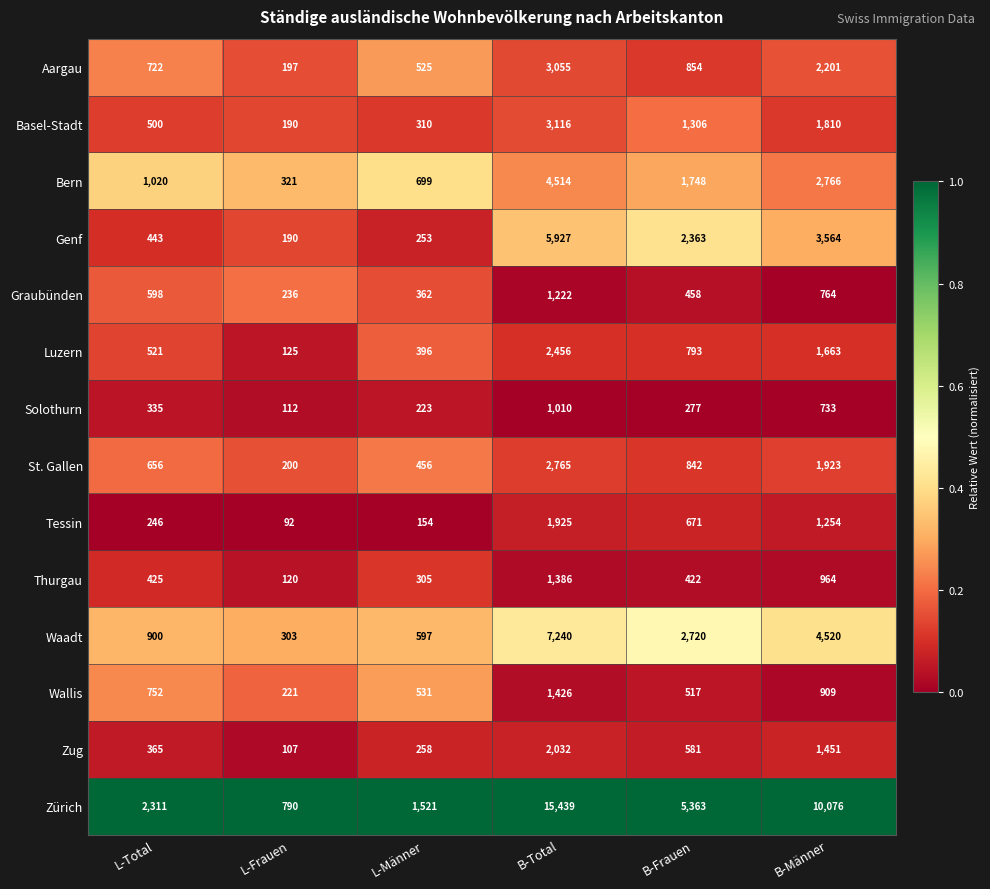

True or false: Thurgau has a value of 422 at B-Frauen.

True